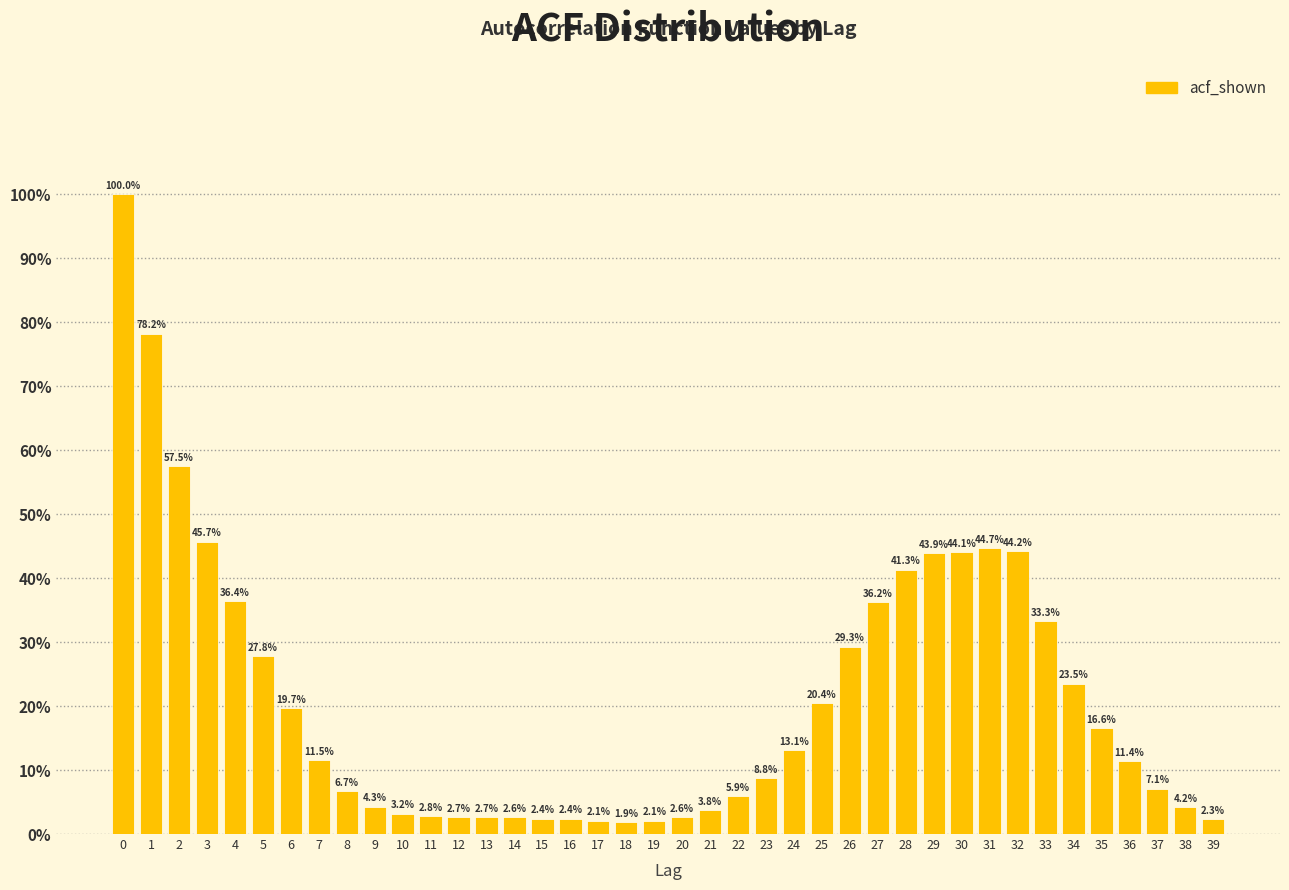

Does the chart contain any negative values?

No